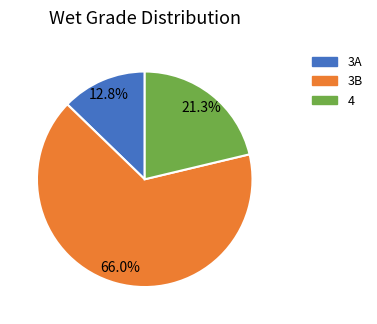

Is there a majority slice in this chart?

Yes